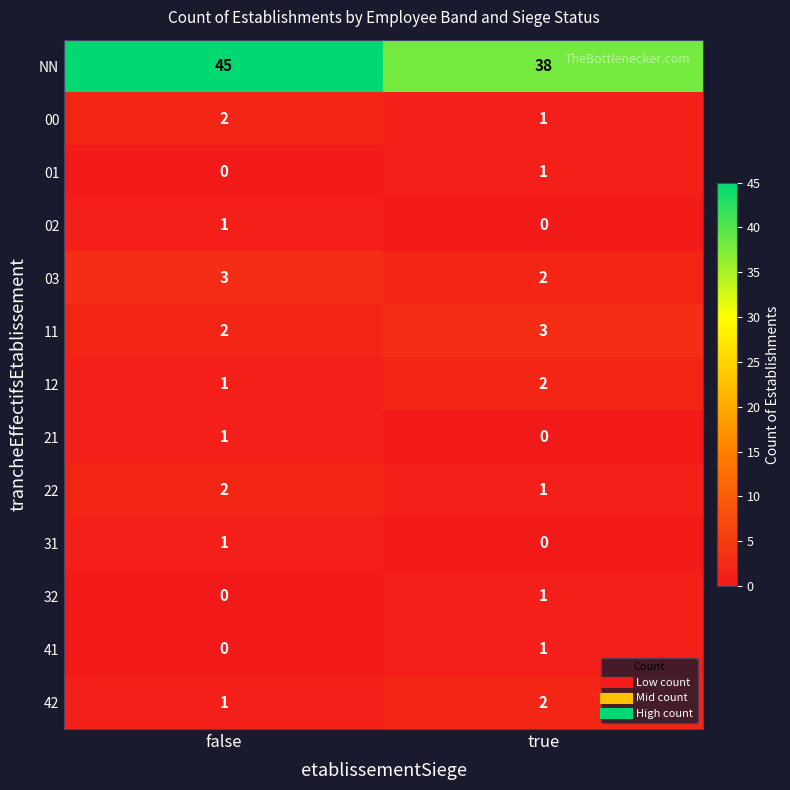

Which series has the largest range (max minus min)?

NN